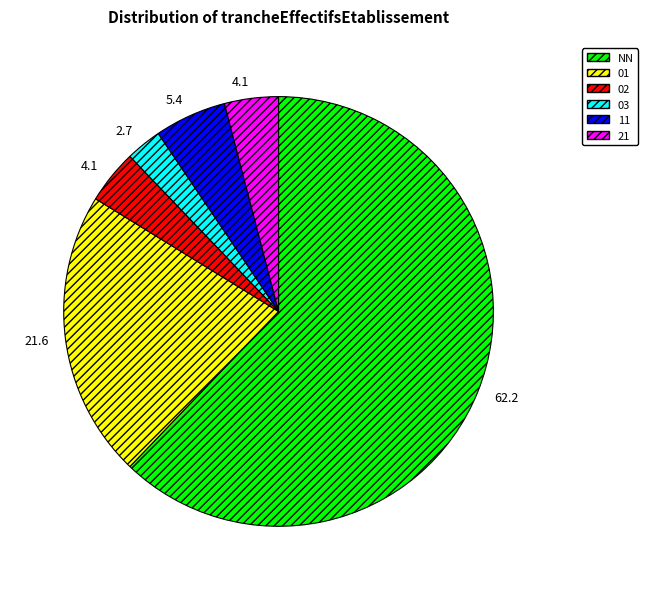

Approximately how many times larger is the value at NN compared to 03?

23.0